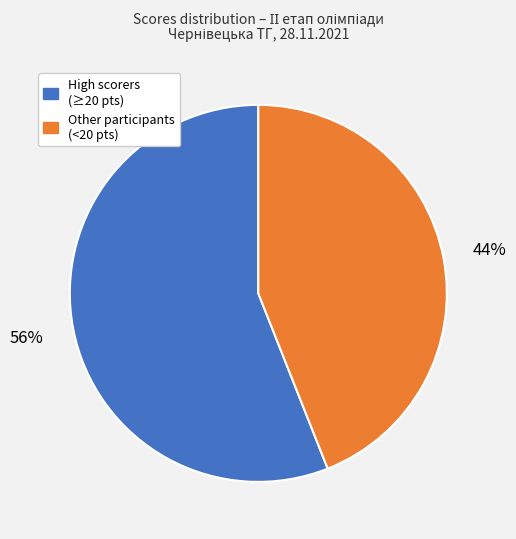

To the nearest percent, what is the difference between the largest and smallest slice percentages?

12%